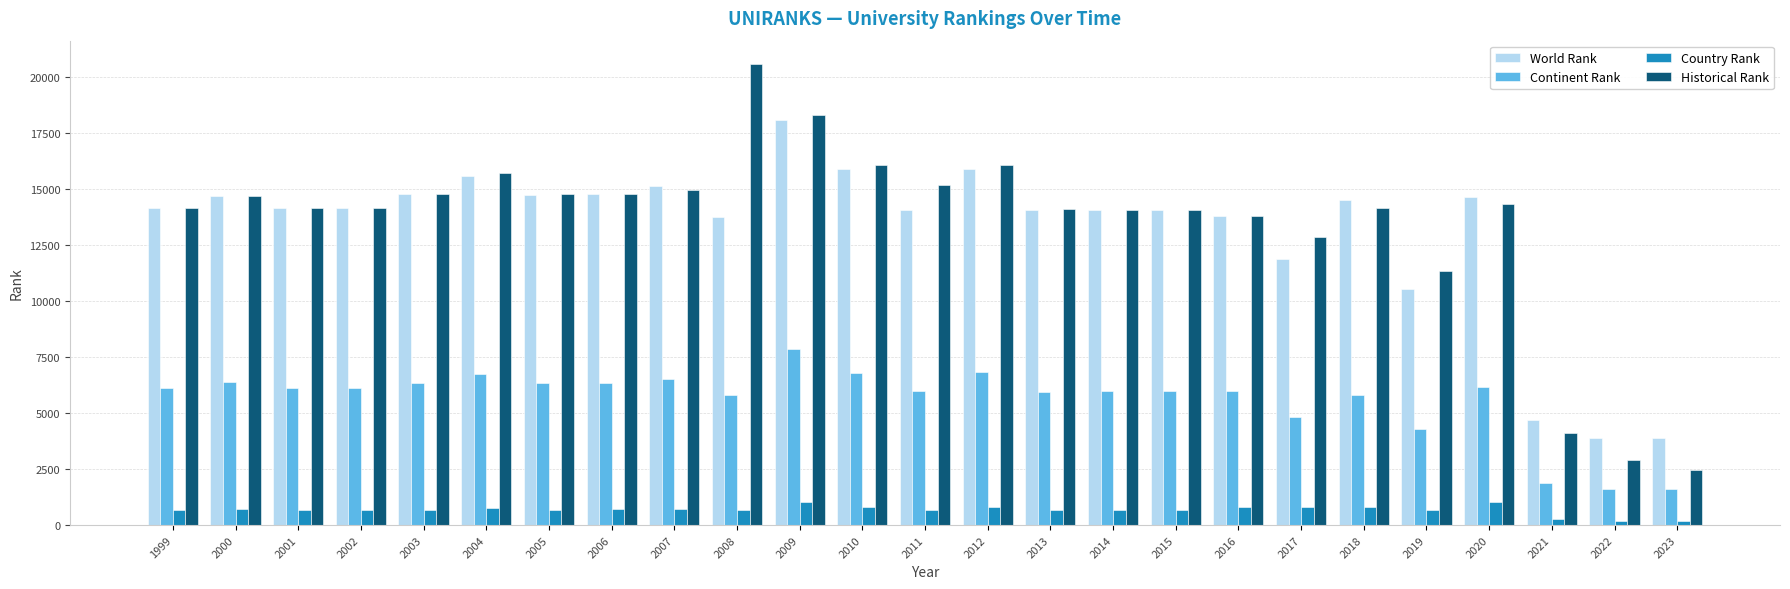

What is the greatest value displayed?

20592